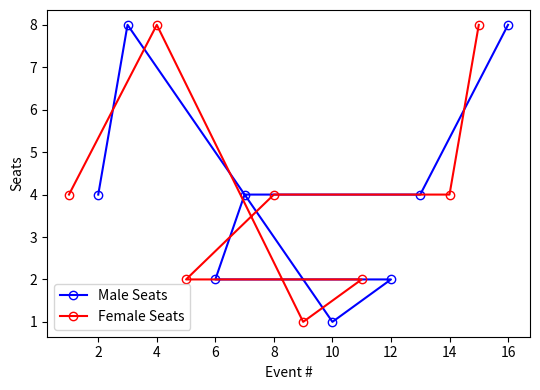

True or false: Male Seats has a value of 12 at 16.

False